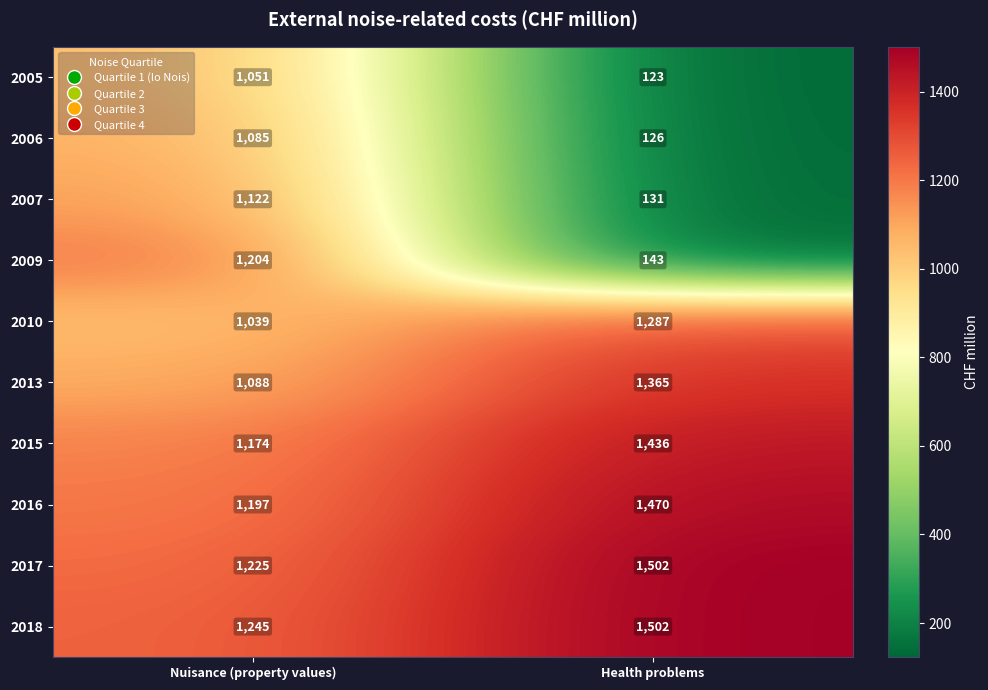

Reading left to right, transcribe all the data shown in this chart.

2005: Nuisance (property values)=1051	Health problems=123
2006: Nuisance (property values)=1085	Health problems=126
2007: Nuisance (property values)=1122	Health problems=131
2009: Nuisance (property values)=1204	Health problems=143
2010: Nuisance (property values)=1039	Health problems=1287
2013: Nuisance (property values)=1088	Health problems=1365
2015: Nuisance (property values)=1174	Health problems=1436
2016: Nuisance (property values)=1197	Health problems=1470
2017: Nuisance (property values)=1225	Health problems=1502
2018: Nuisance (property values)=1245	Health problems=1502